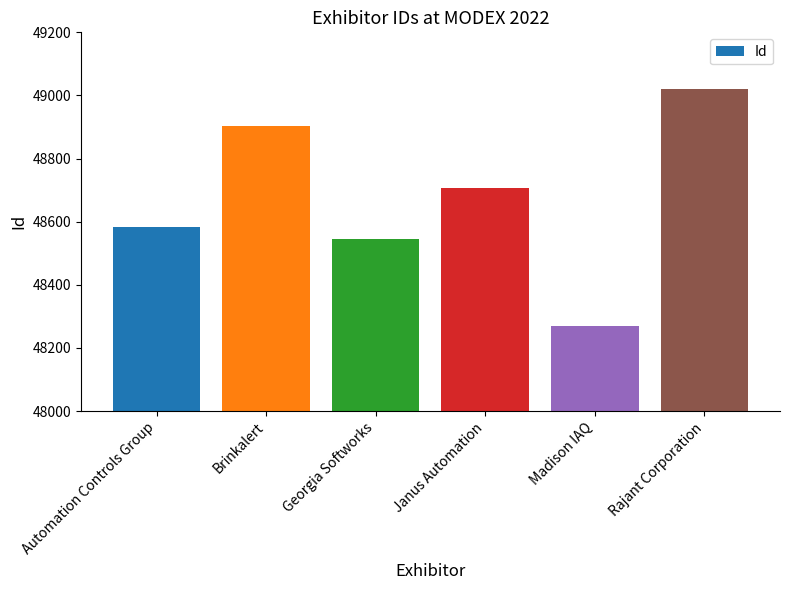

Does the chart contain stacked bars?

No